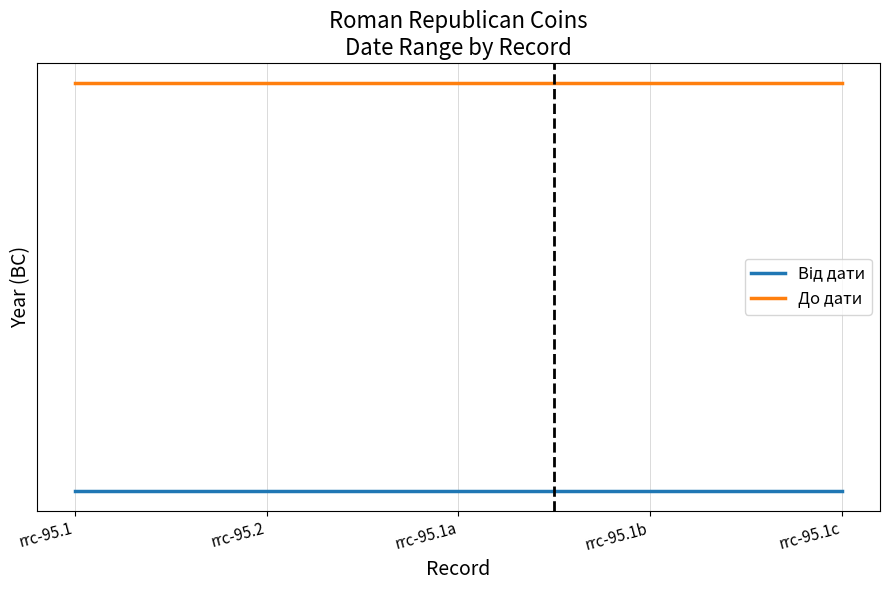

At which category does the chart reach its minimum across all series?

rrc-95.1